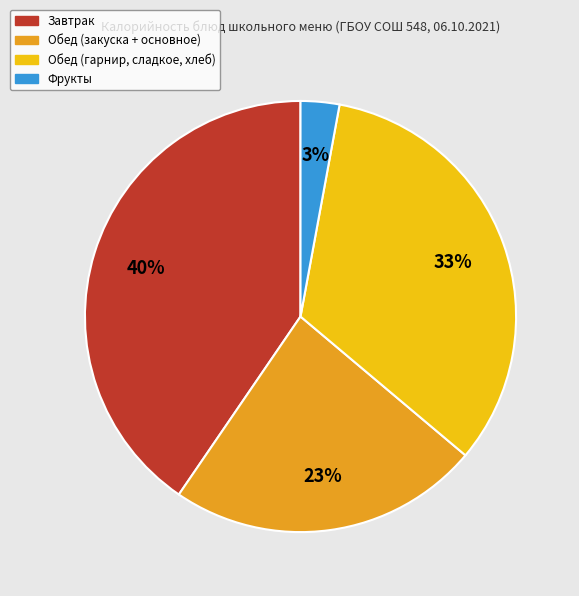

To the nearest percent, what is the average slice percentage?

25%